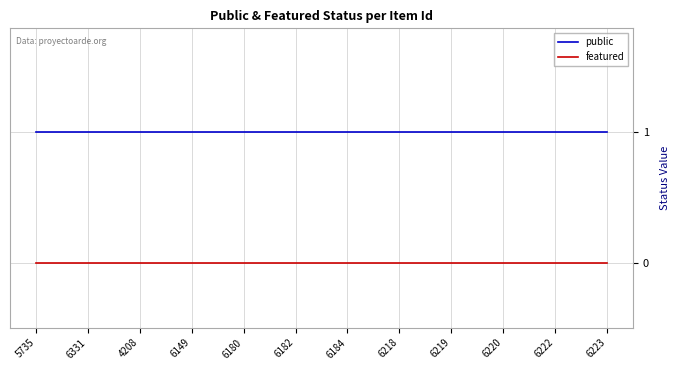

What is the maximum value shown in the chart?

1